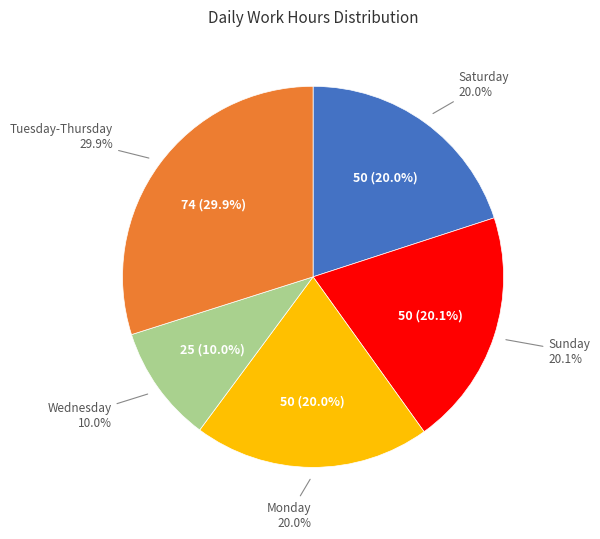

True or false: 13-Wed accounts for 1% of the total.

False